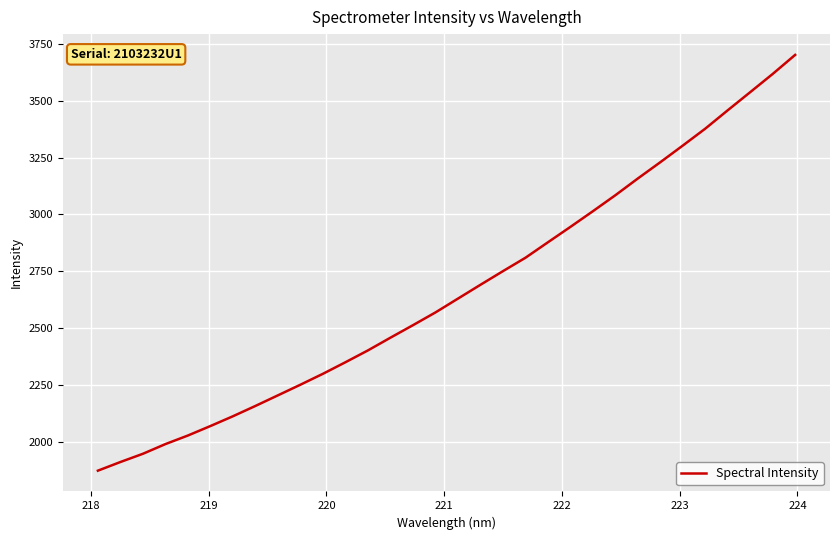

What is the difference between the maximum and minimum values?

1830.1